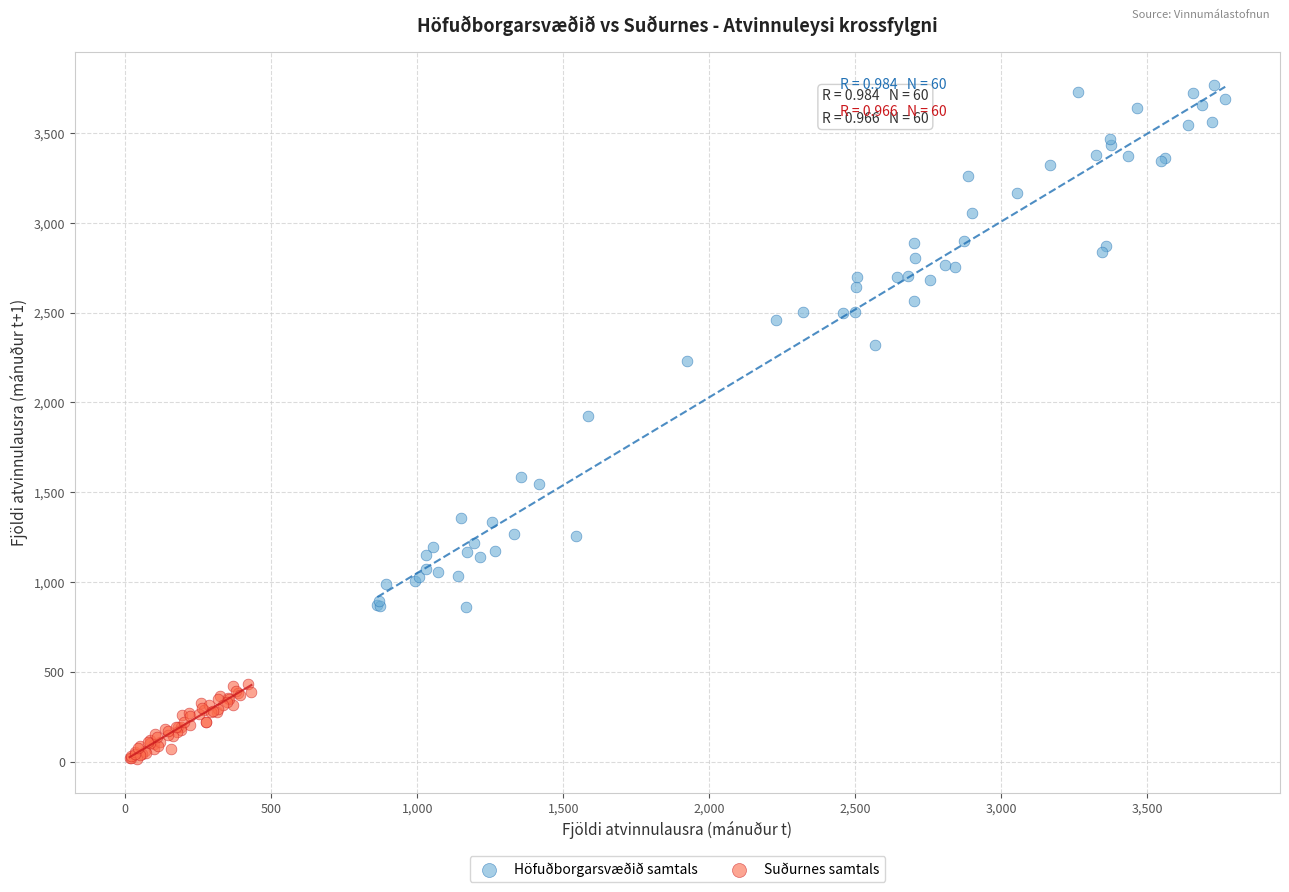

Which series contains the lowest Y value?

Suðurnes samtals